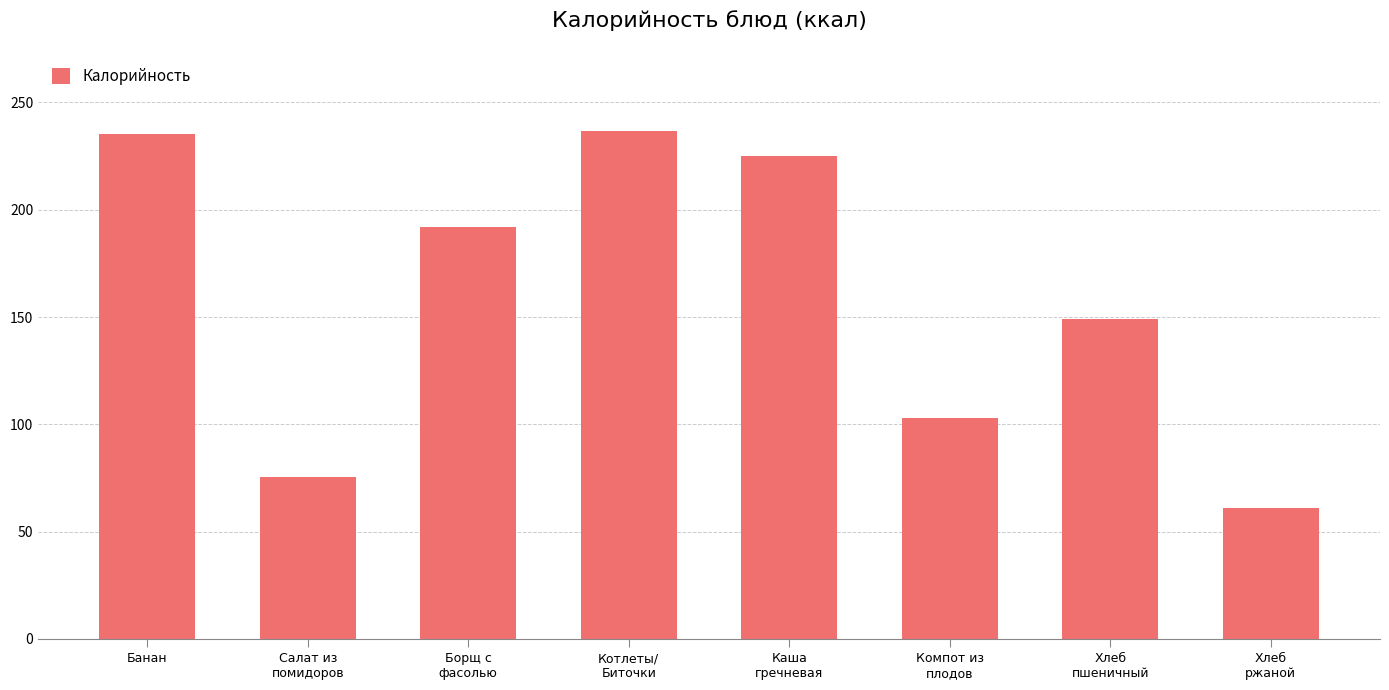

What is the value of the 4th bar from the left?

236.8